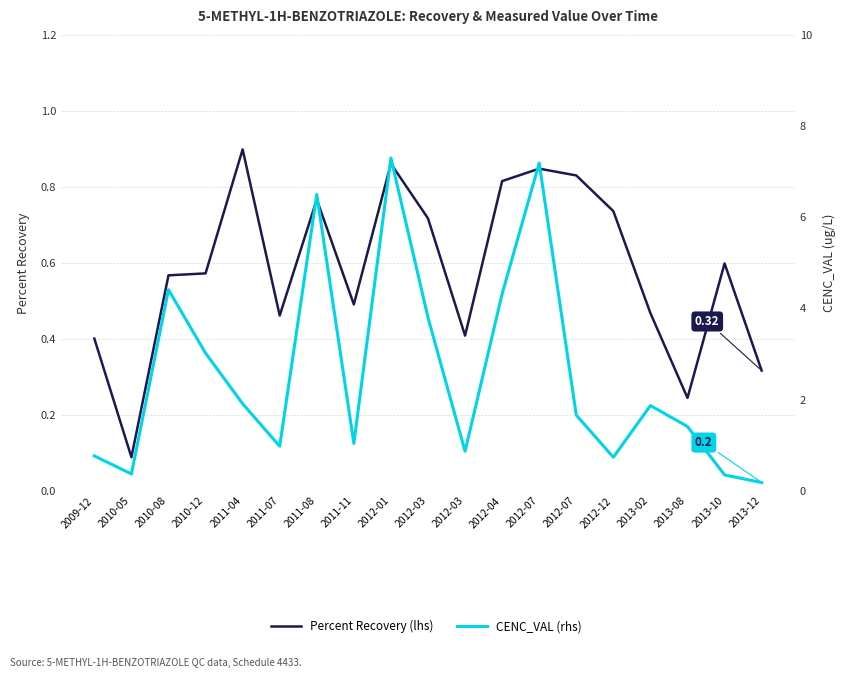

At which category is the sum across all series the highest?

2012-01